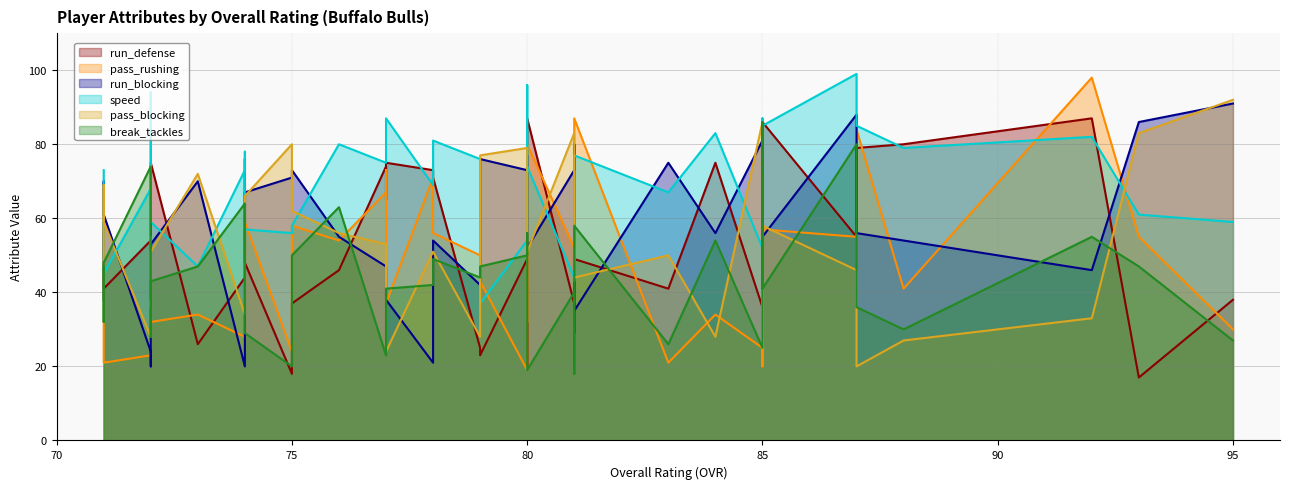

In speed, how many points are lower than both neighbors (excluding endpoints)?

11